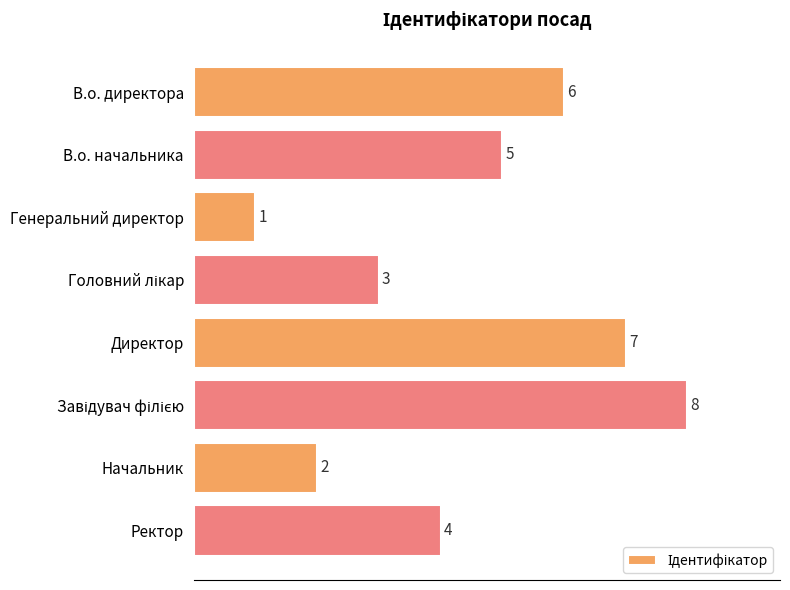

What is the difference between the maximum and second lowest values?

6